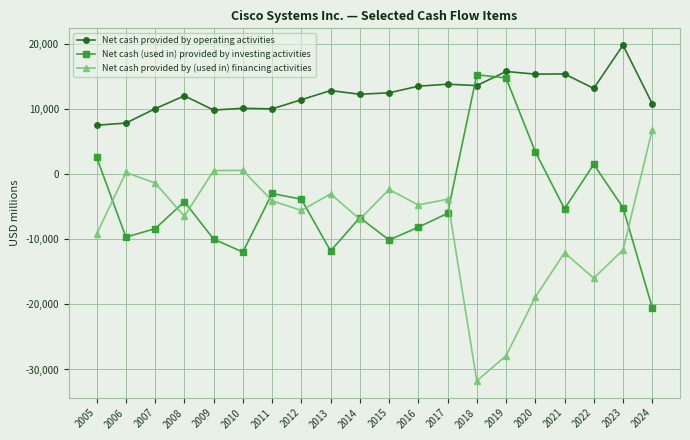

True or false: Net cash provided by (used in) financing activities has more than 0 interior local peaks.

True